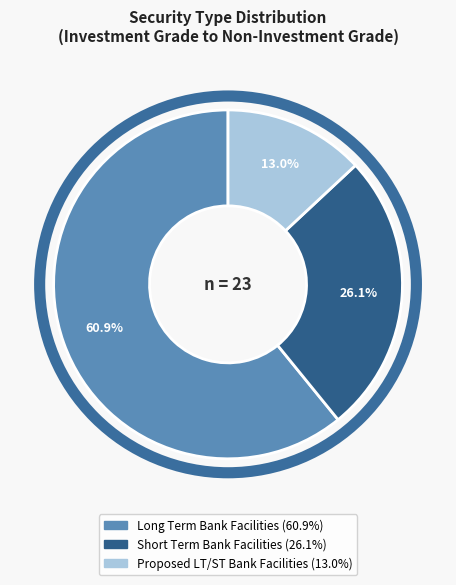

Is there a majority slice in this chart?

Yes